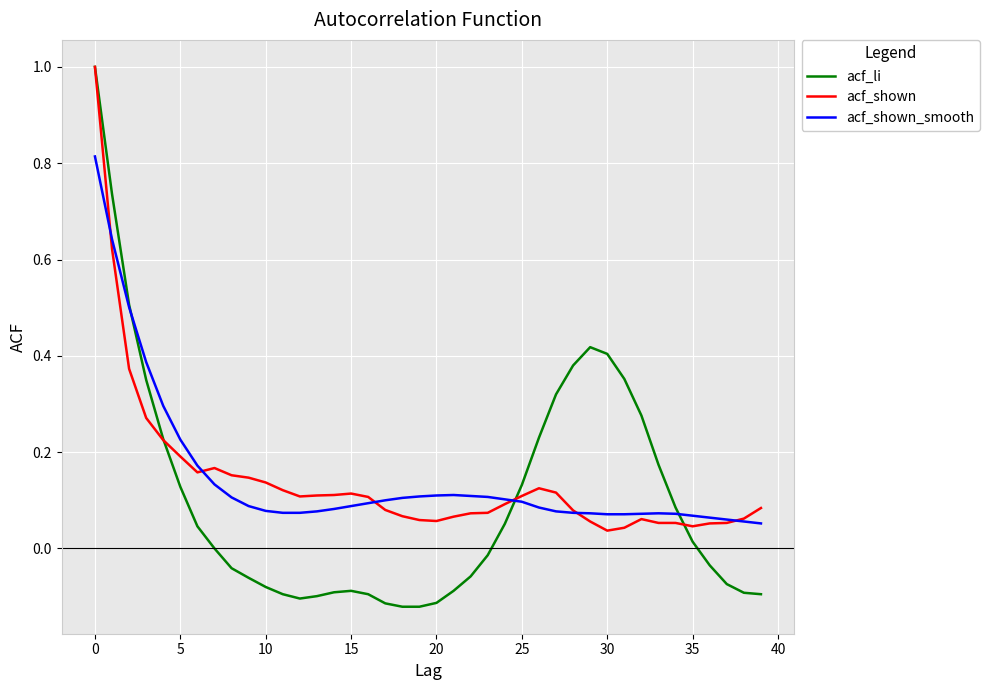

What is the greatest value displayed?

1.0